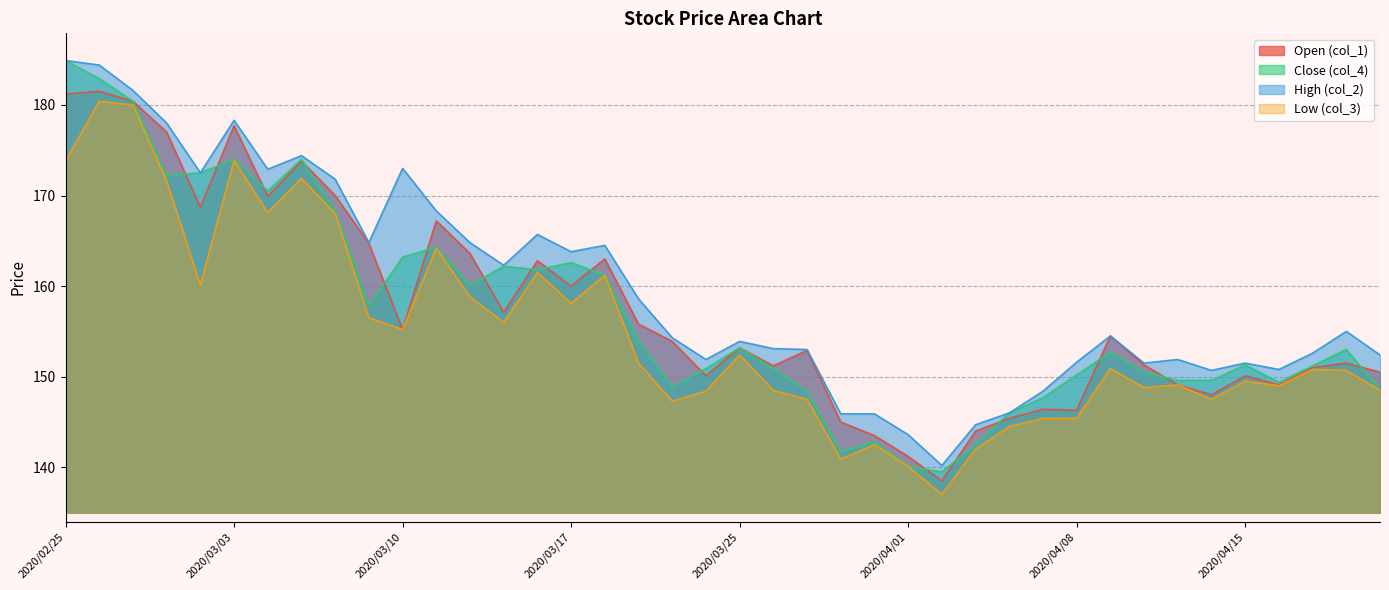

List the labels in order of col_1 value, largest first.

2020/02/26, 2020/02/25, 2020/02/27, 2020/03/03, 2020/02/28, 2020/03/05, 2020/03/06, 2020/03/04, 2020/03/02, 2020/03/11, 2020/03/09, 2020/03/12, 2020/03/18, 2020/03/16, 2020/03/17, 2020/03/13, 2020/03/19, 2020/03/10, 2020/04/09, 2020/03/23, 2020/03/25, 2020/03/27, 2020/04/20, 2020/04/10, 2020/03/26, 2020/04/17, 2020/04/21, 2020/03/24, 2020/04/15, 2020/04/13, 2020/04/16, 2020/04/14, 2020/04/07, 2020/04/08, 2020/04/06, 2020/03/30, 2020/04/03, 2020/03/31, 2020/04/01, 2020/04/02